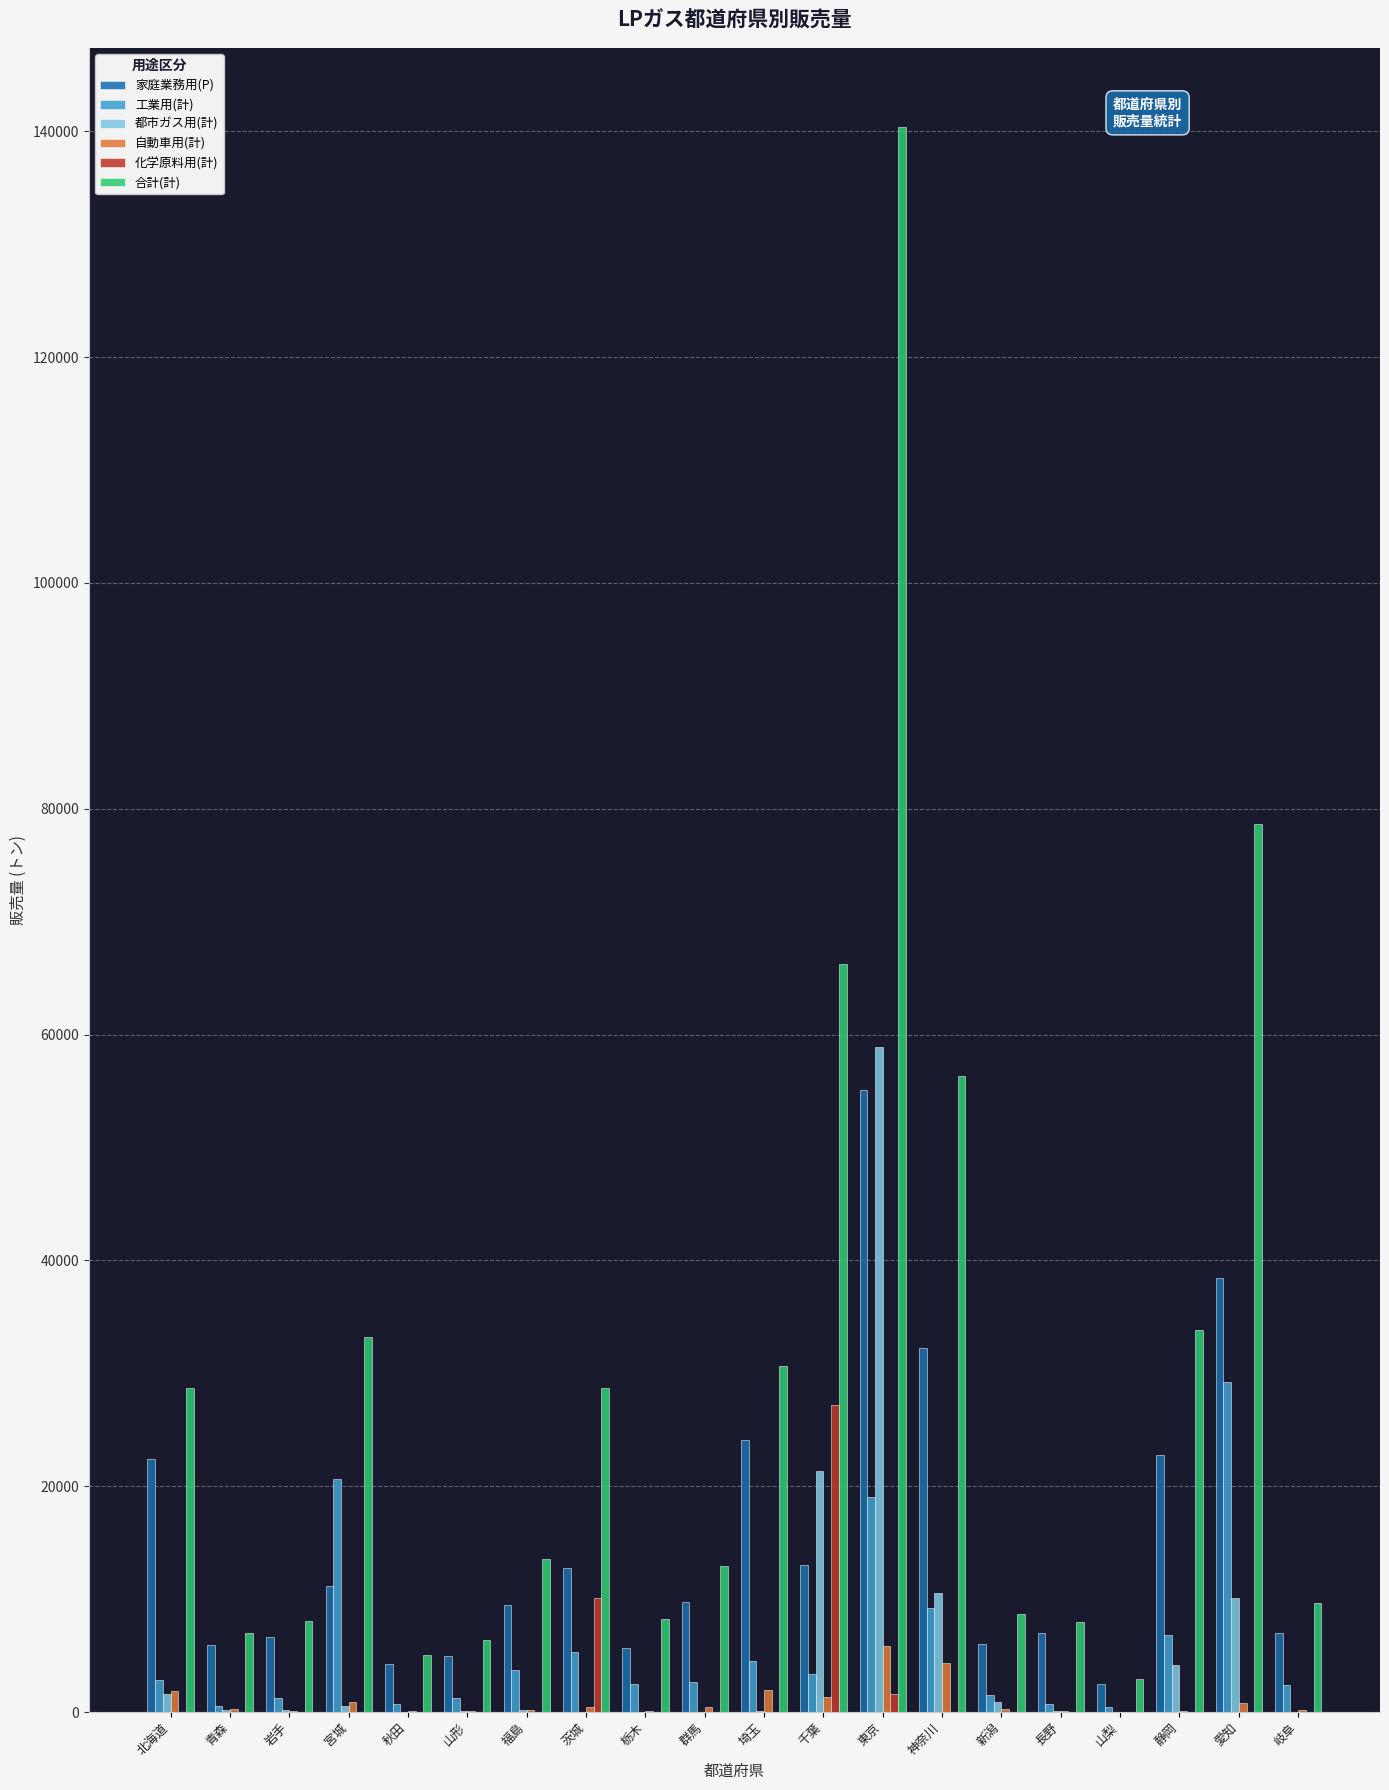

The value of 化学原料用(計) at 長野 is 9785.6. True or false?

False